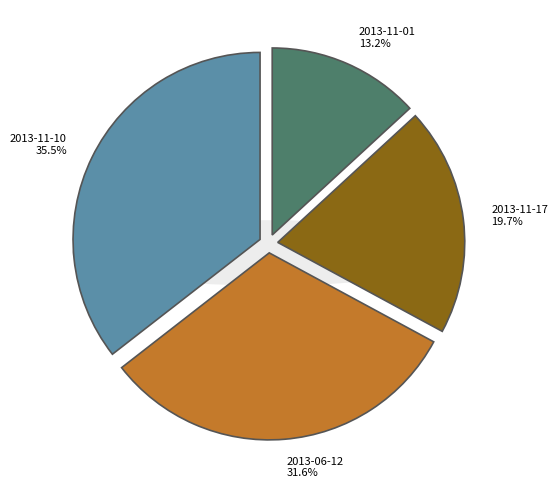

Rank the categories by value from highest to lowest.

2013-11-10, 2013-06-12, 2013-11-17, 2013-11-01